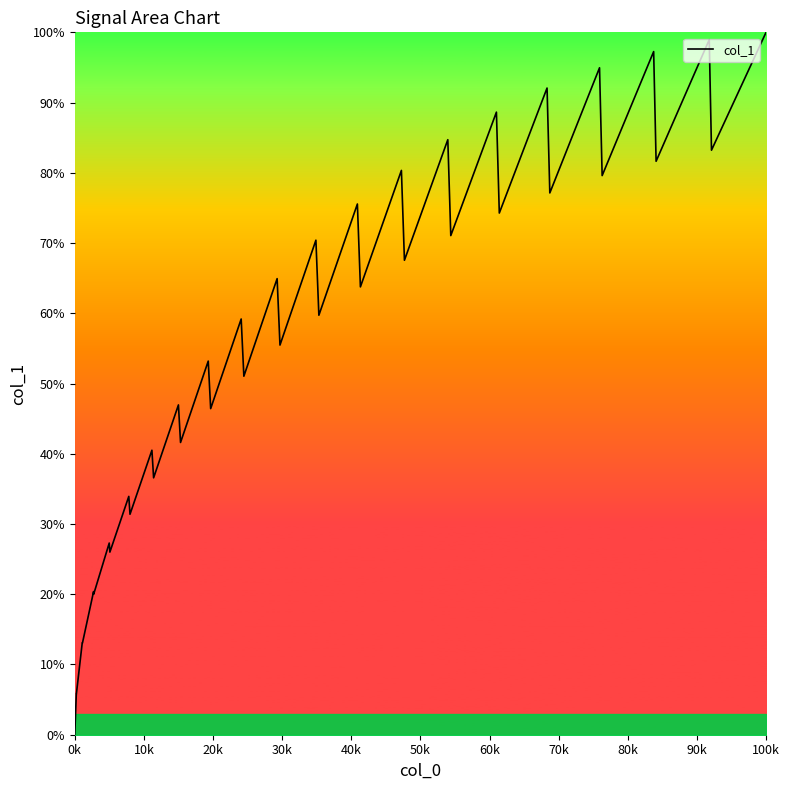

What is the difference between the maximum and minimum values?

100.0